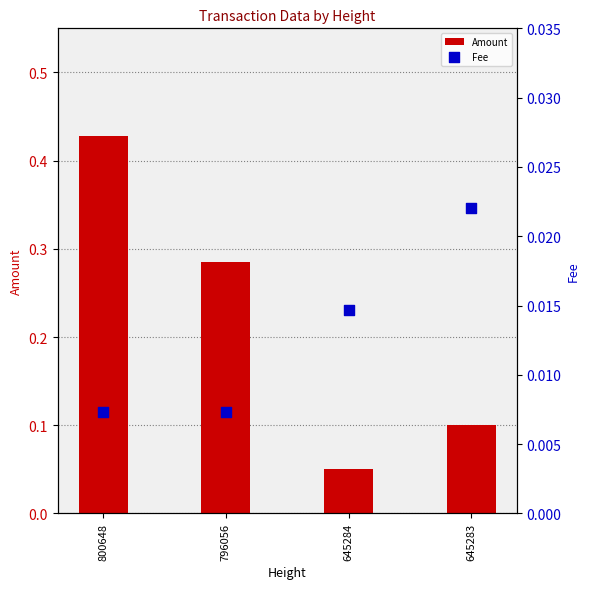

Which series has the largest total across all categories?

Amount